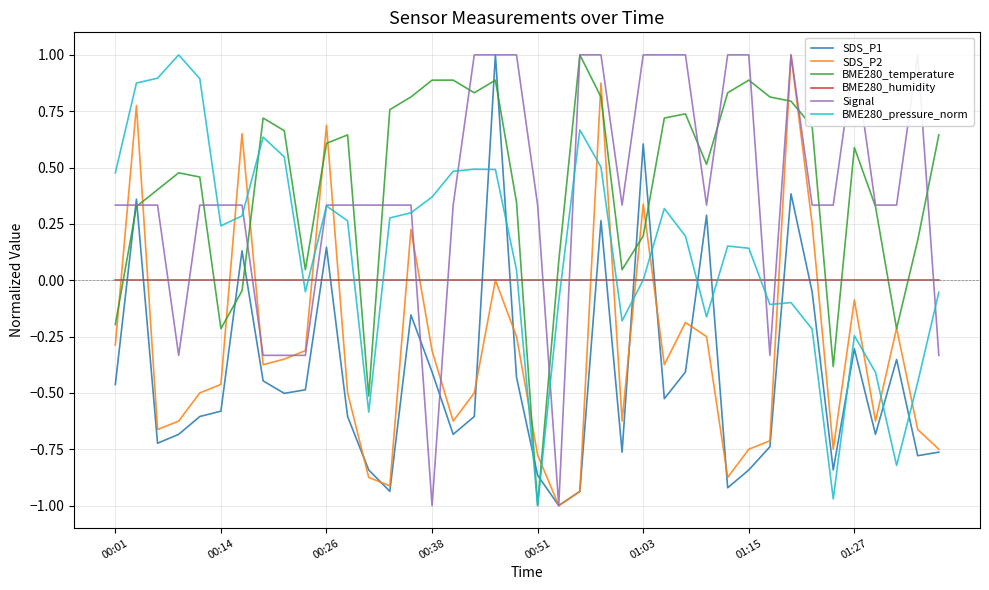

How many positive values does the Signal series have?

32